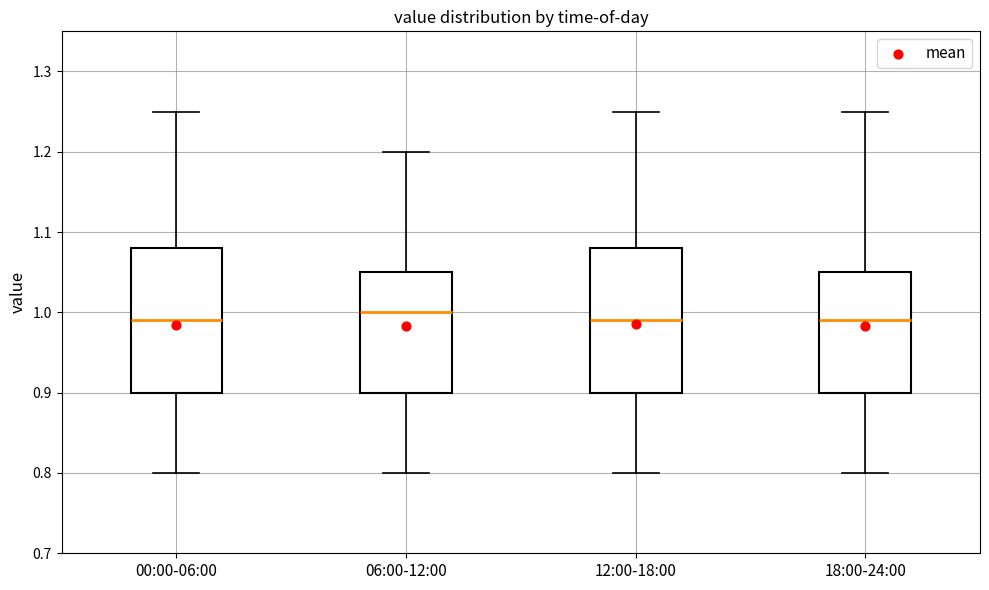

Where does the lower whisker of the box for 00:00-06:00 end on the y-axis? The values are not printed on the chart, so give them approximately, as read against the axis.

0.80